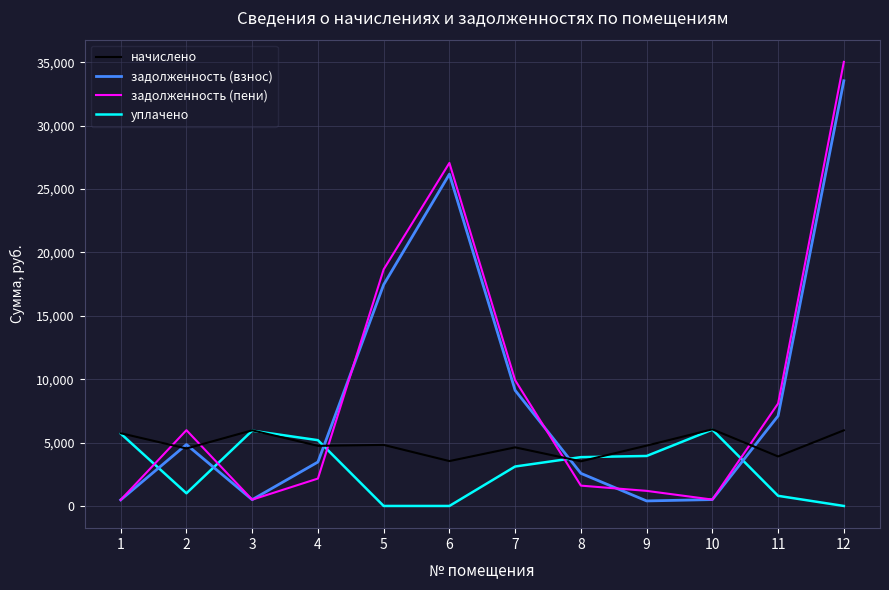

What is the total value across all series at 8?

11550.1